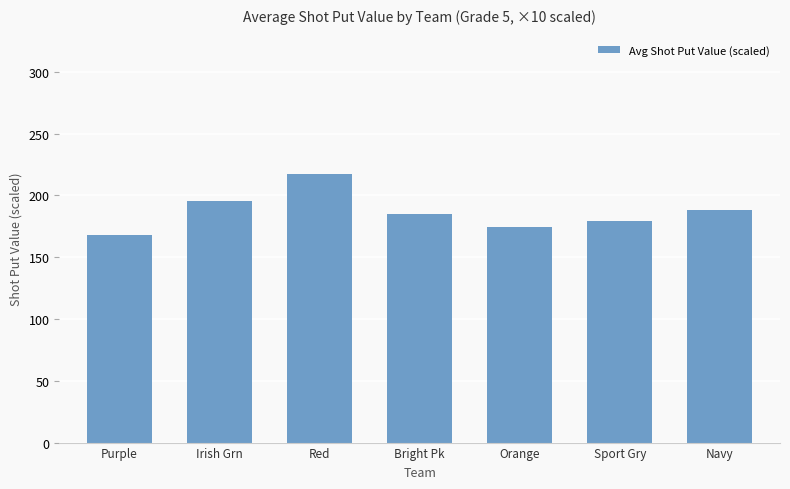

What is the value of the 6th bar from the left?

179.1